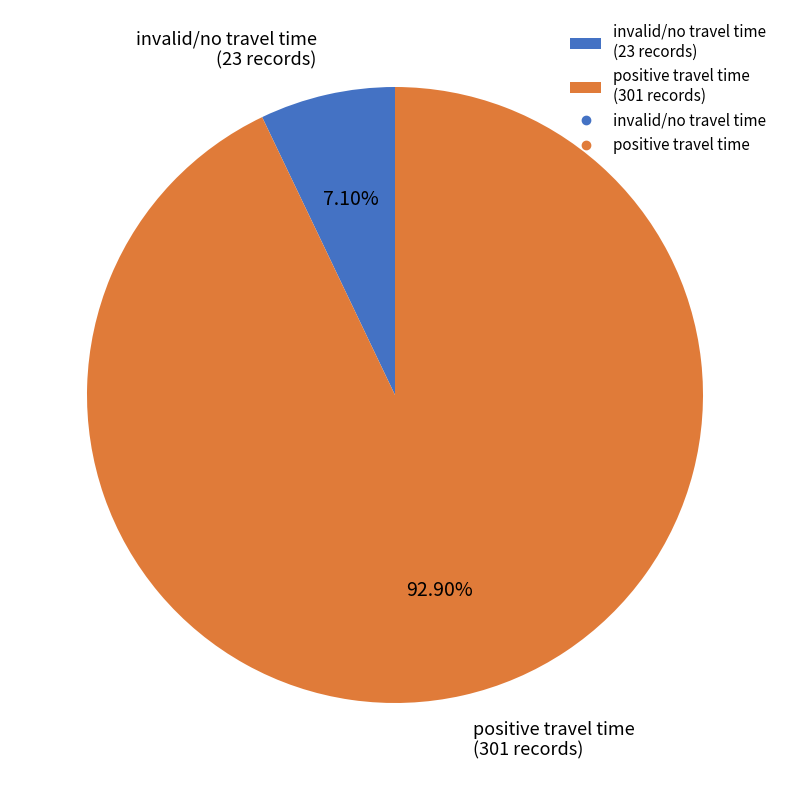

What is the largest slice in the pie chart?

positive travel time (301 records)